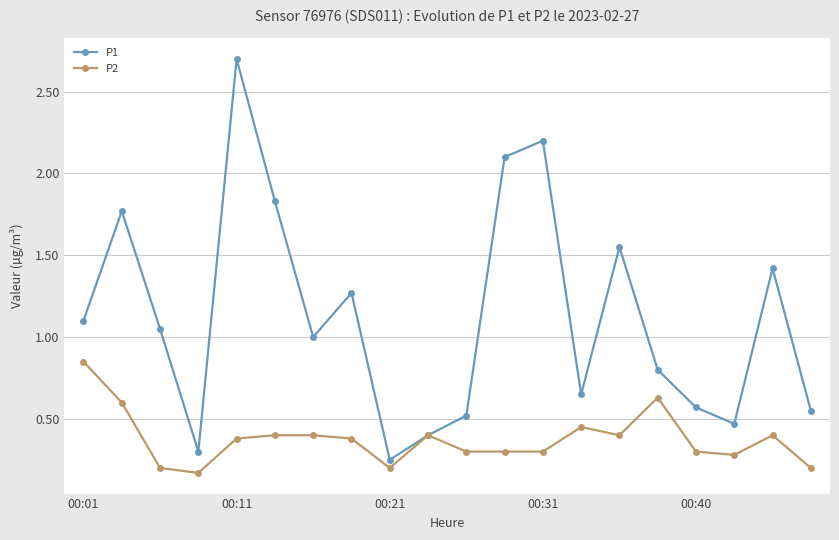

Rank the series by their average value, from lowest to highest.

P2, P1